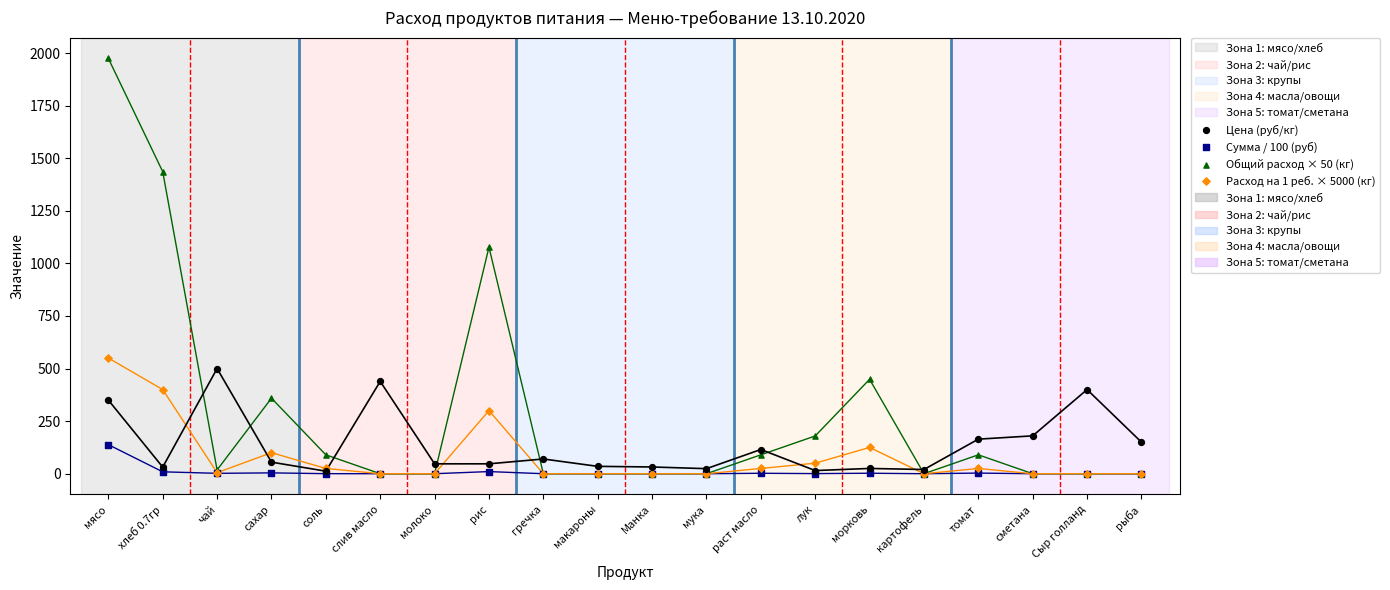

Across all series, what Y value is closest to 987?

1077.0